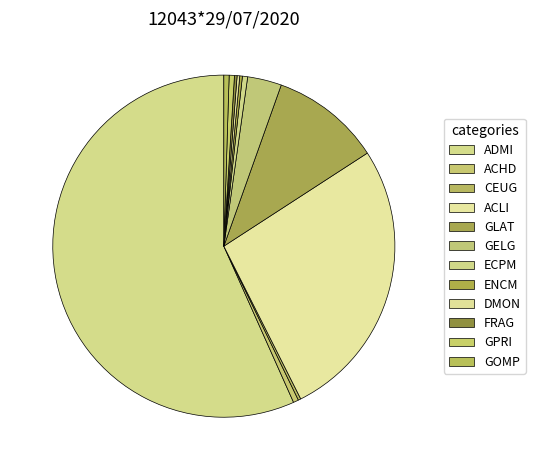

How many segments does this pie chart have?

12